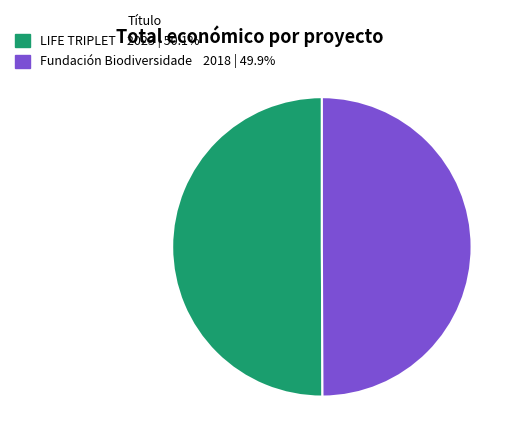

What is the ratio of the value at Fundación Biodiversidade to the value at LIFE TRIPLET?

1.0